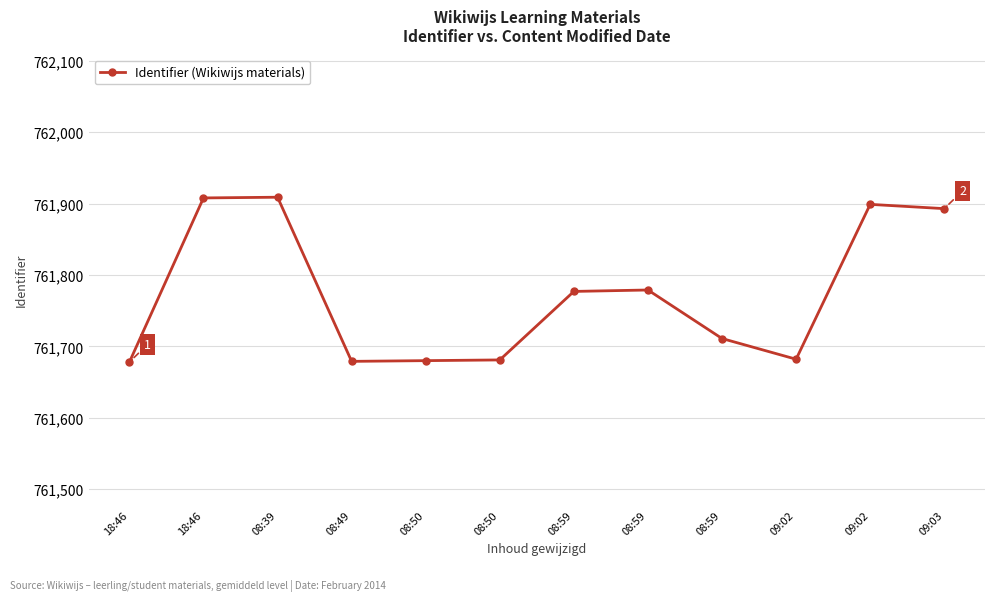

What is the sum of all values?

9141276